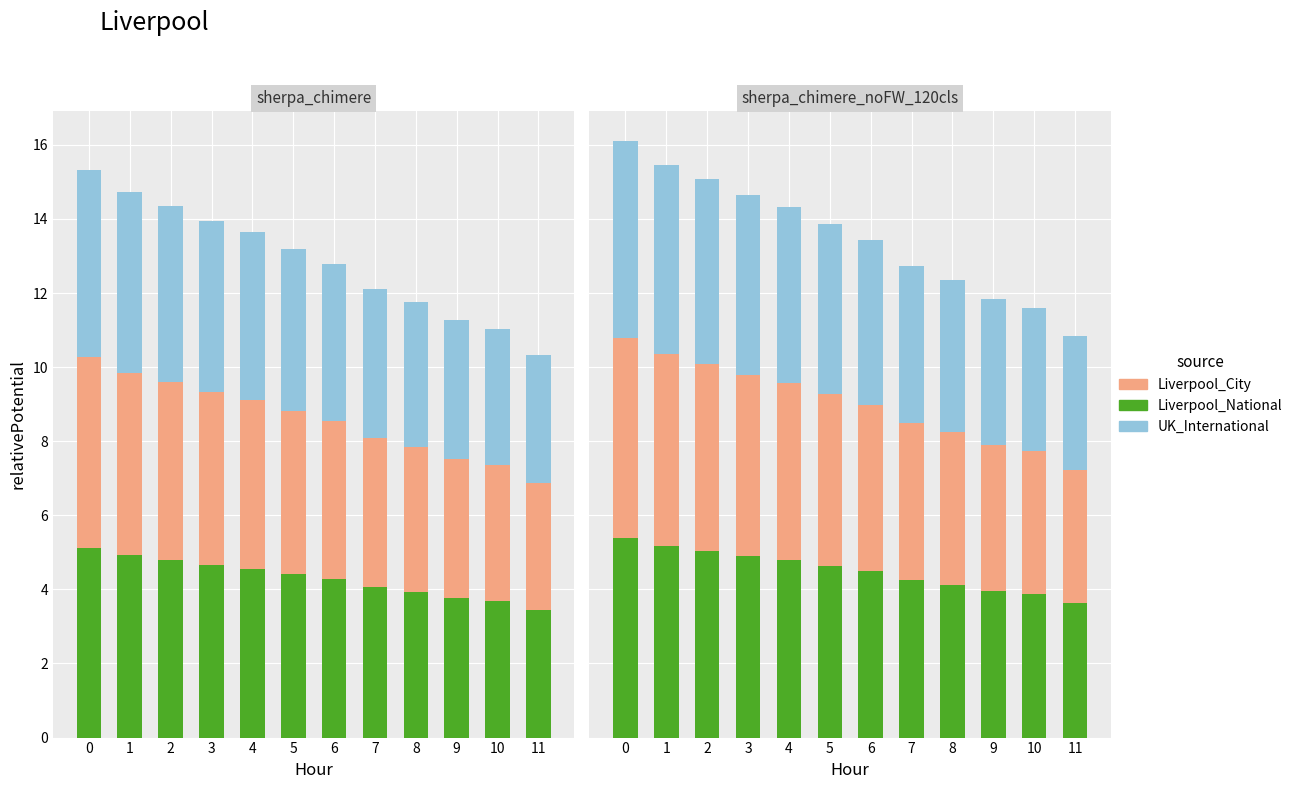

Rank the categories by Liverpool_National value from lowest to highest.

11, 10, 9, 8, 7, 6, 5, 4, 3, 2, 1, 0